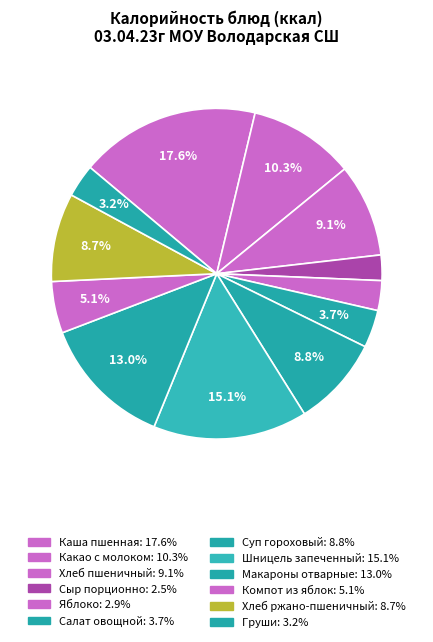

How many segments does this pie chart have?

12